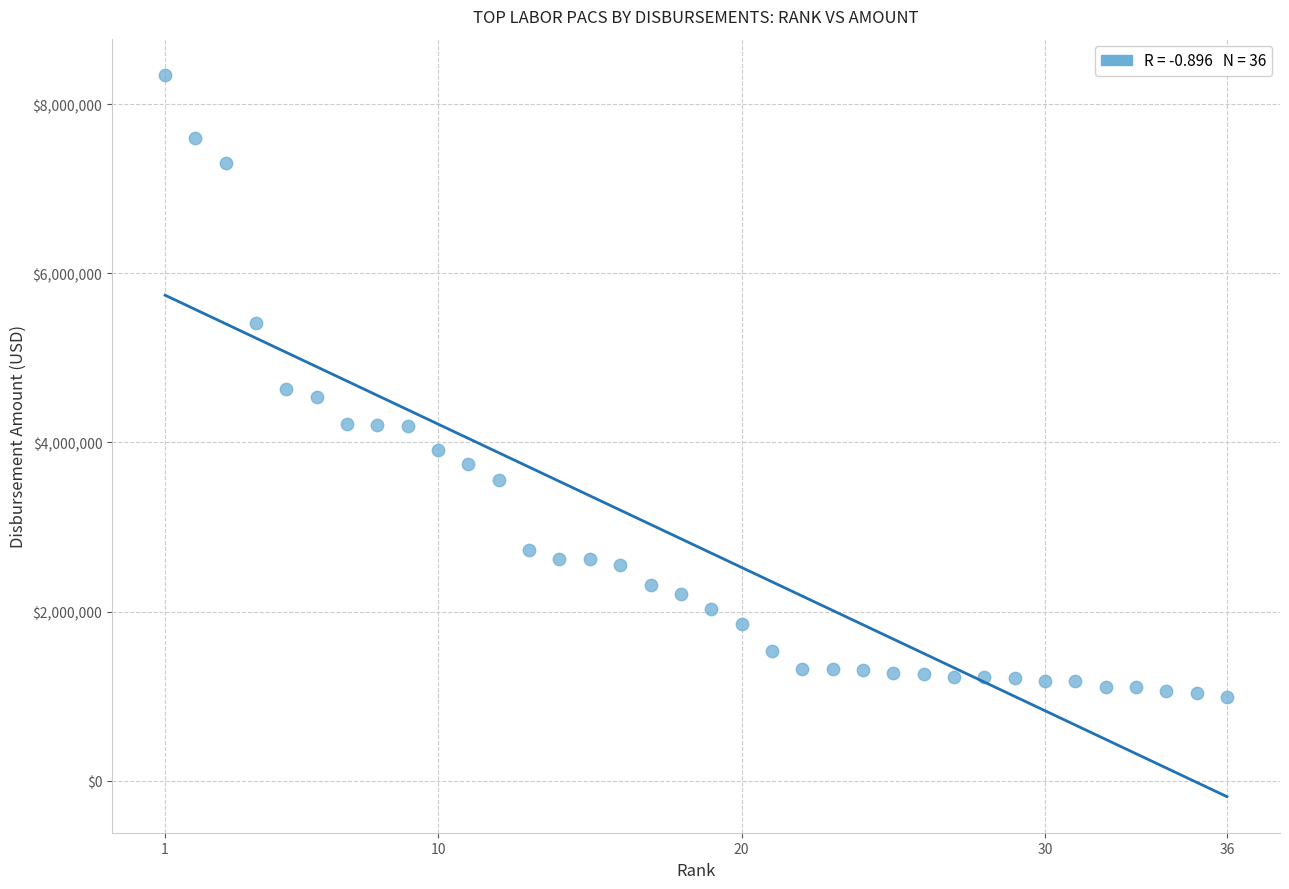

What is the range of X values (max minus min)?

35.0